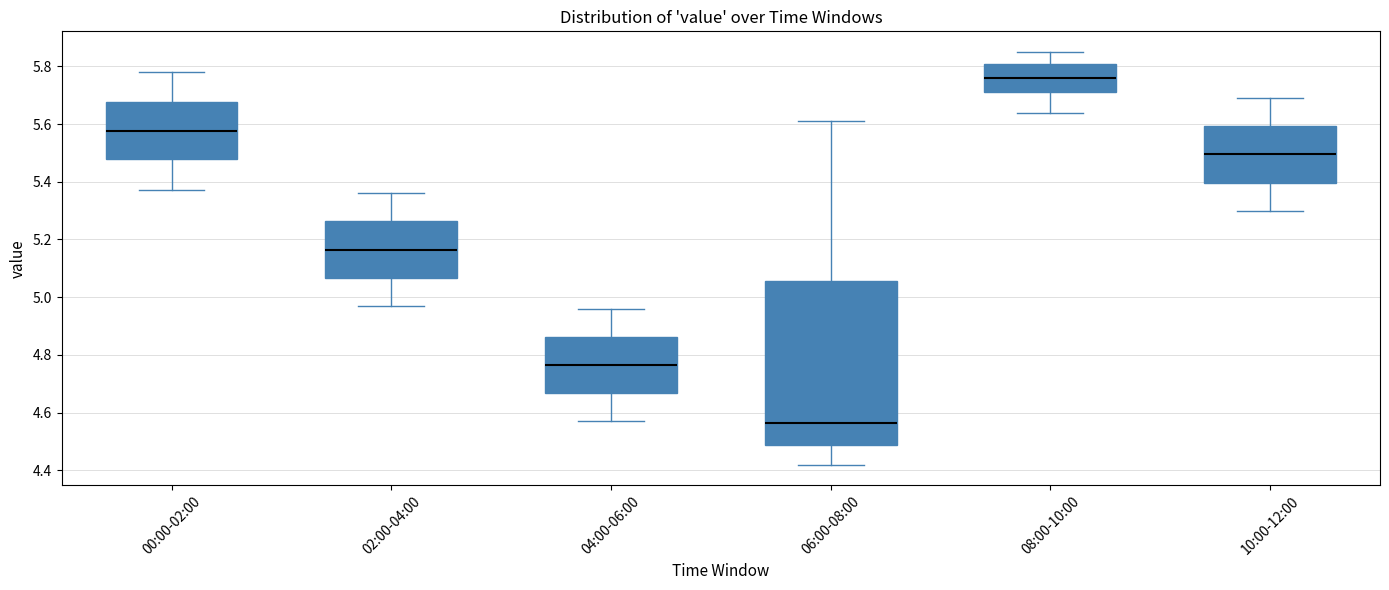

Reading left to right, read every box against the y-axis: the position of its median line, the range the box covers, and the ends of its whiskers. The values are not printed on the chart, so give them approximately, as read against the axis.

00:00-02:00: median 5.58, box 5.48 to 5.68, whiskers 5.38 to 5.78
02:00-04:00: median 5.16, box 5.06 to 5.26, whiskers 4.98 to 5.36
04:00-06:00: median 4.76, box 4.66 to 4.86, whiskers 4.58 to 4.96
06:00-08:00: median 4.56, box 4.48 to 5.06, whiskers 4.42 to 5.62
08:00-10:00: median 5.76, box 5.72 to 5.82, whiskers 5.64 to 5.86
10:00-12:00: median 5.50, box 5.40 to 5.60, whiskers 5.30 to 5.70